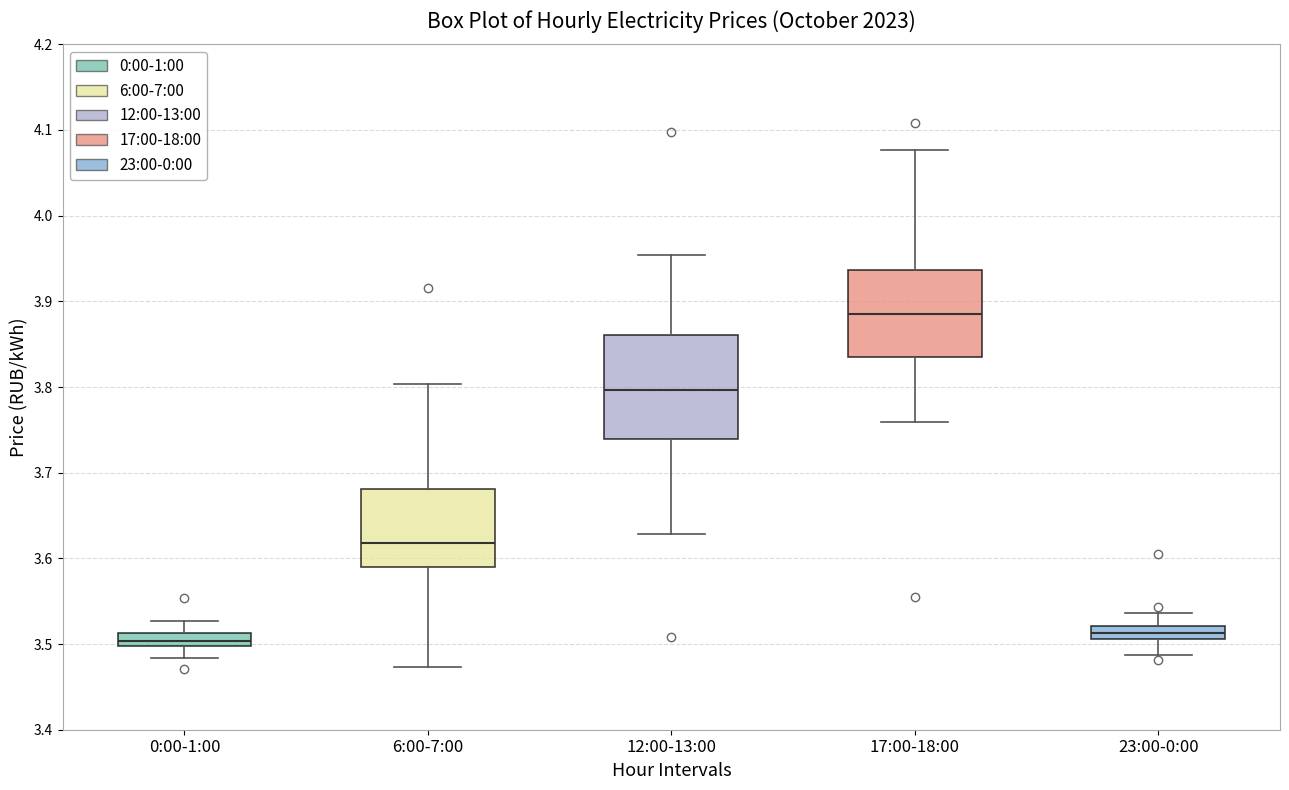

Which box has the highest median line?

17:00-18:00